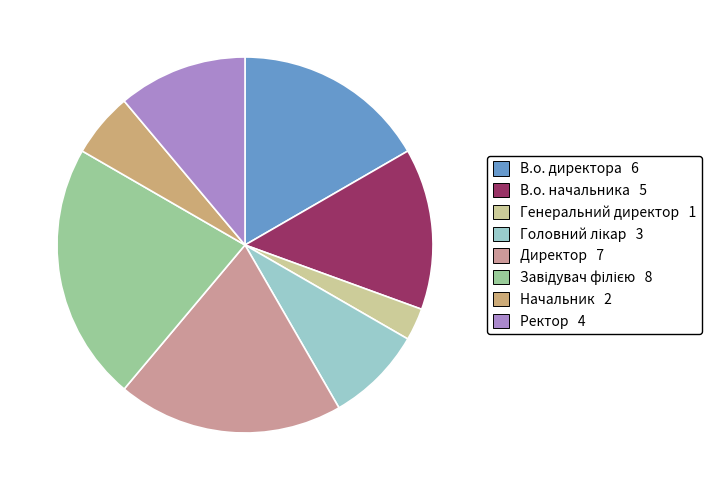

Is Начальник the majority of the pie?

No